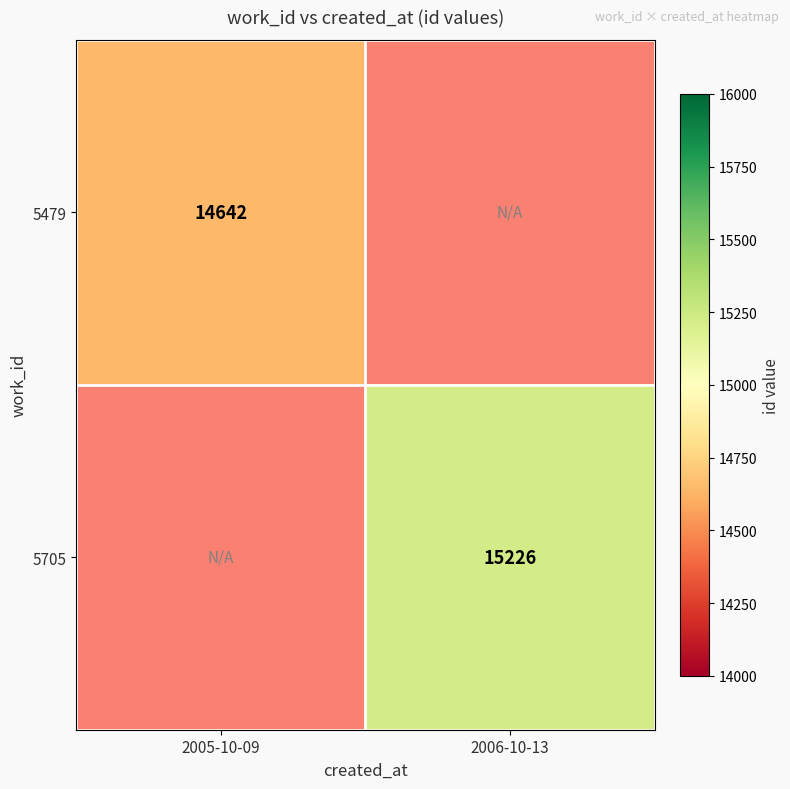

True or false: 5705 has a value of 15226 at 2006-10-13.

True